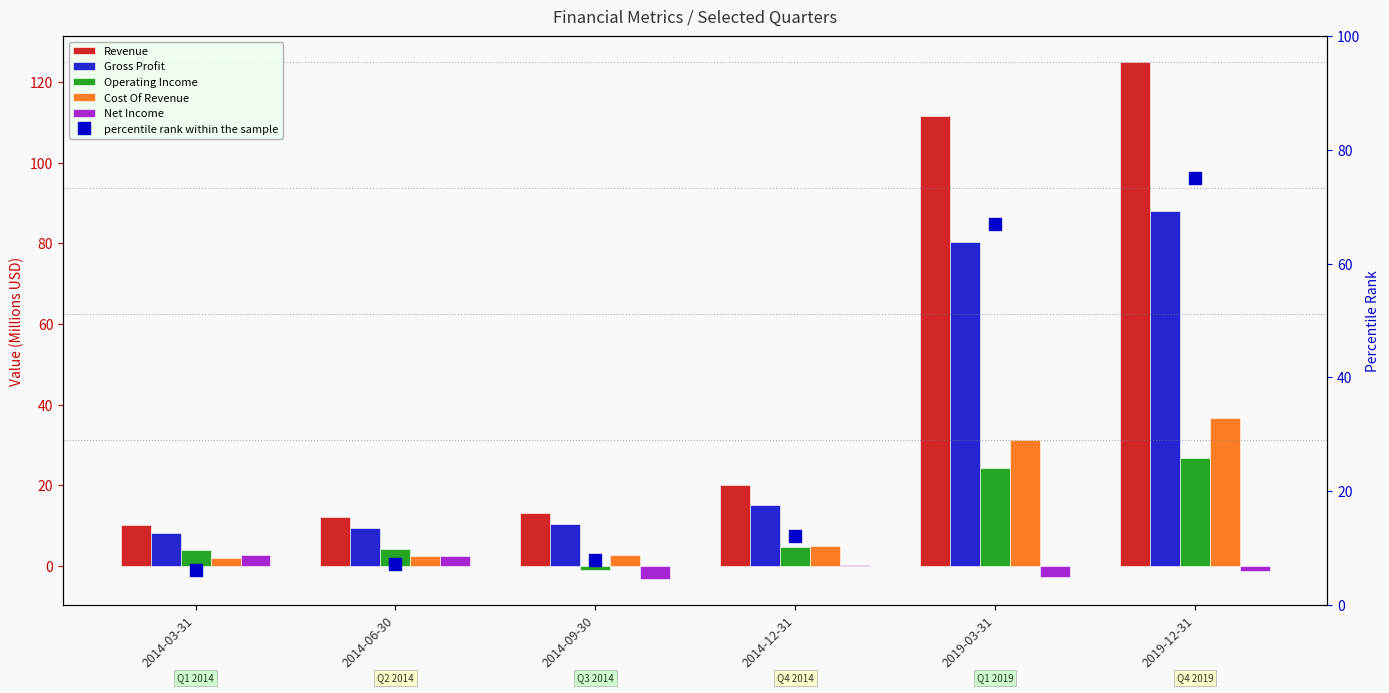

At how many categories does at least one series exceed 70?

2